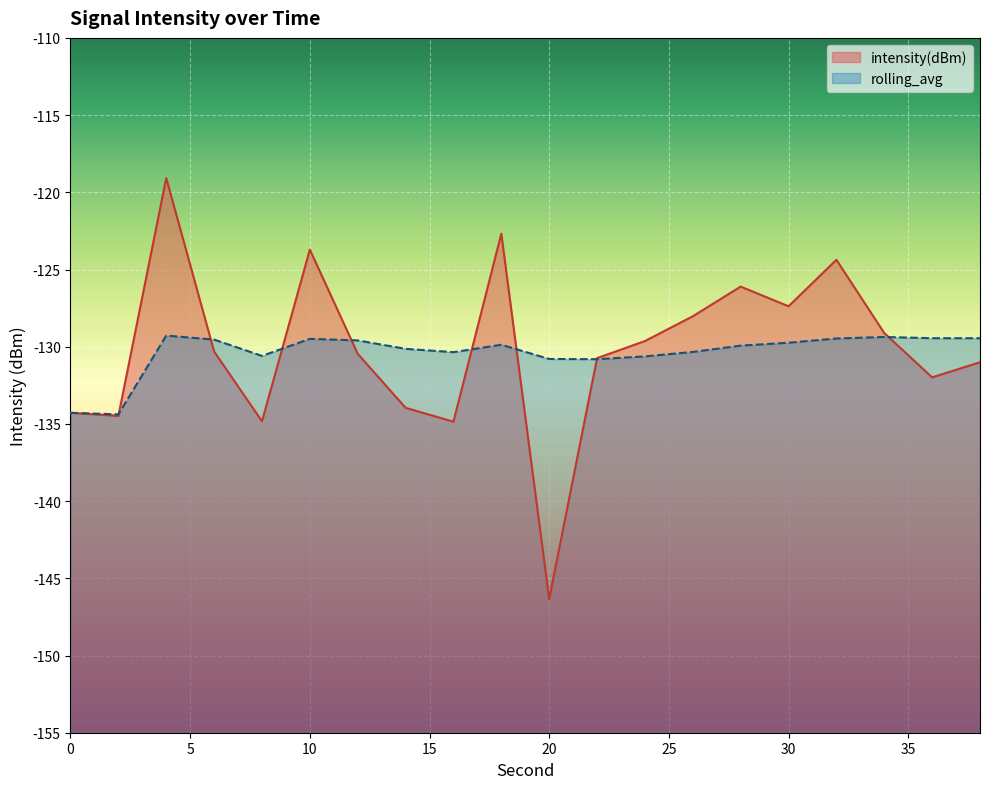

Does the chart display data point markers on the line(s)?

No